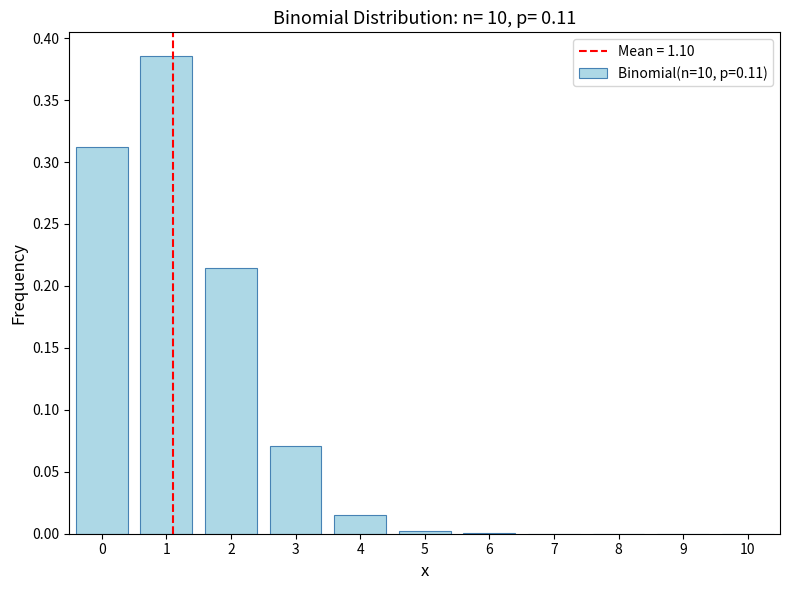

Is it true that the value at 10 is 0.0?

True